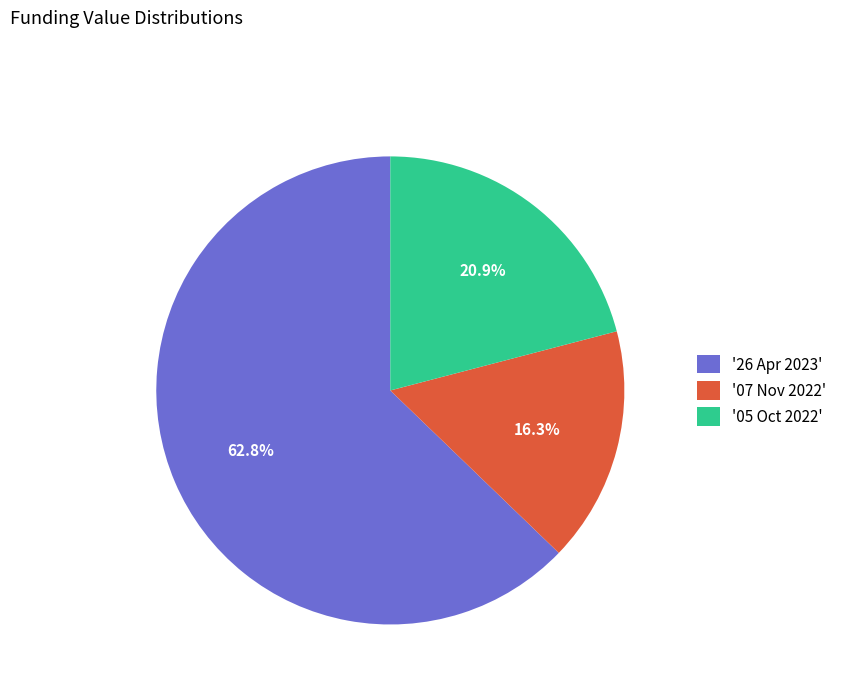

Which has a higher value, '26 Apr 2023' or '07 Nov 2022'?

'26 Apr 2023'